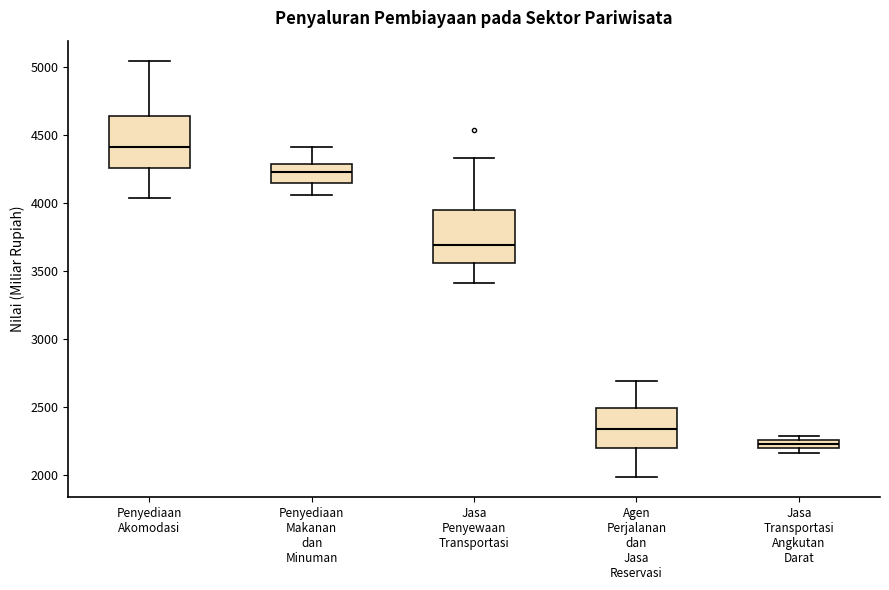

Which box has the highest median line?

Penyediaan Akomodasi